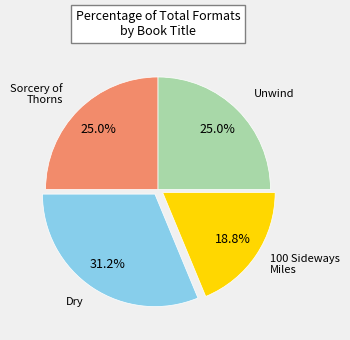

How many segments does this pie chart have?

4